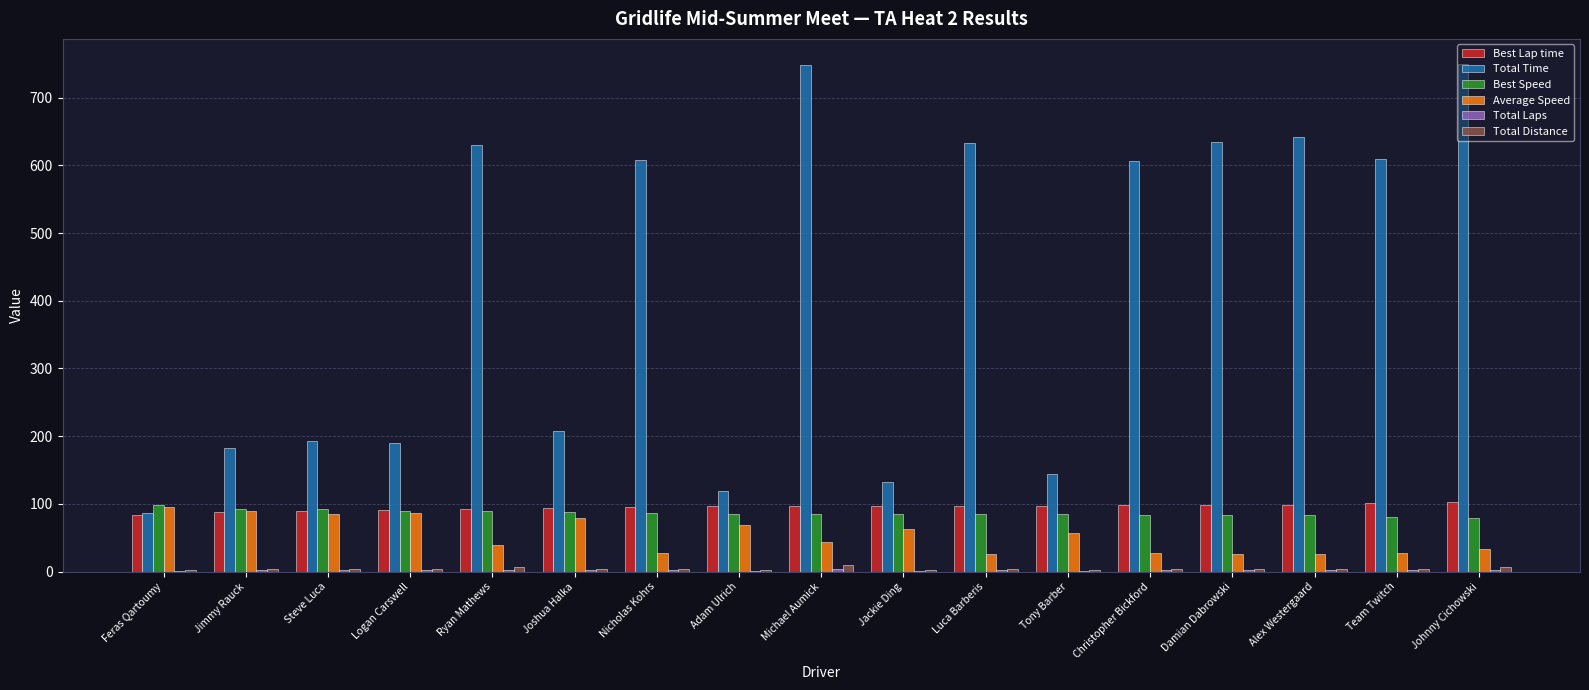

True or false: Total Time has a value of 193.4 at Steve Luca.

True